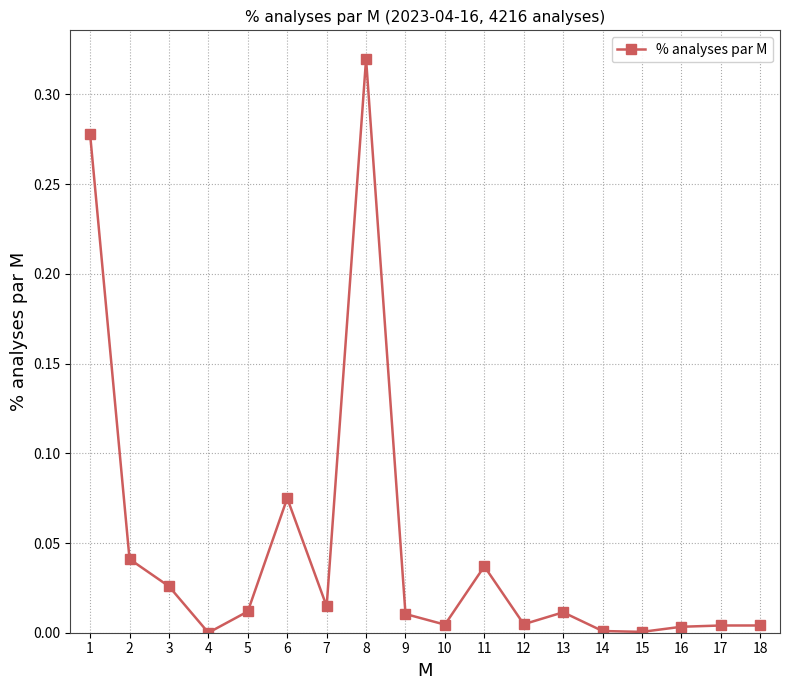

What is the sum of all values?

0.8